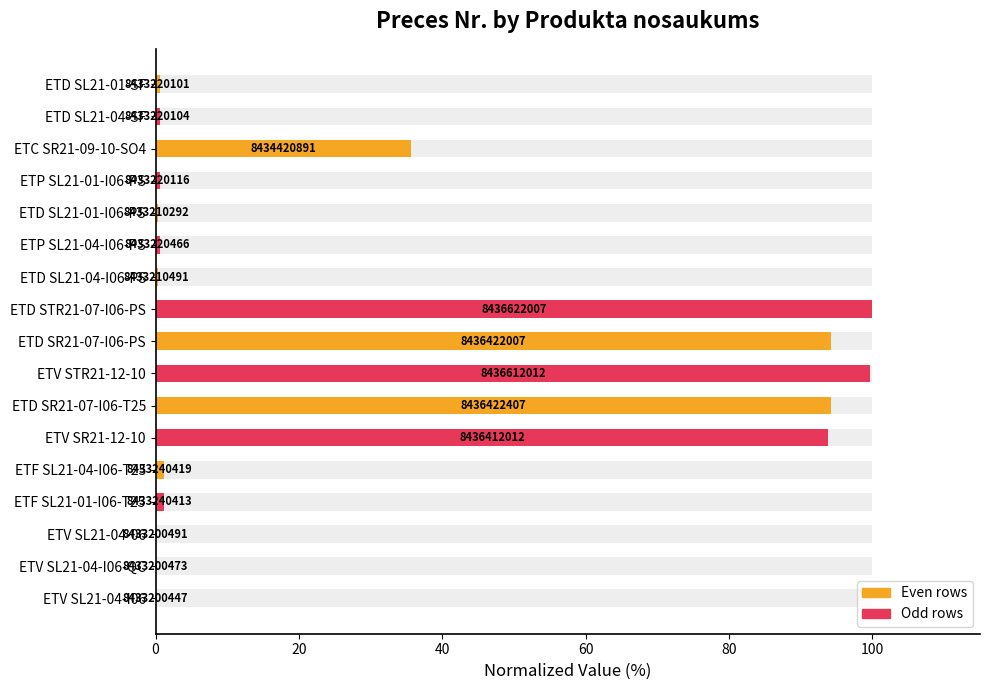

What is the approximate value at ETD SL21-01-SF?

0.6